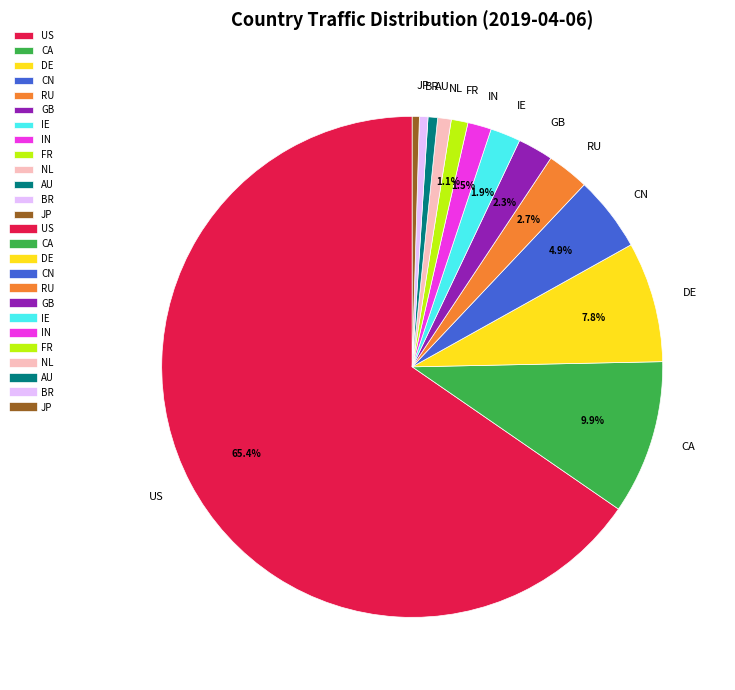

To the nearest percent, what is the difference between the GB and CA slice percentages?

8%